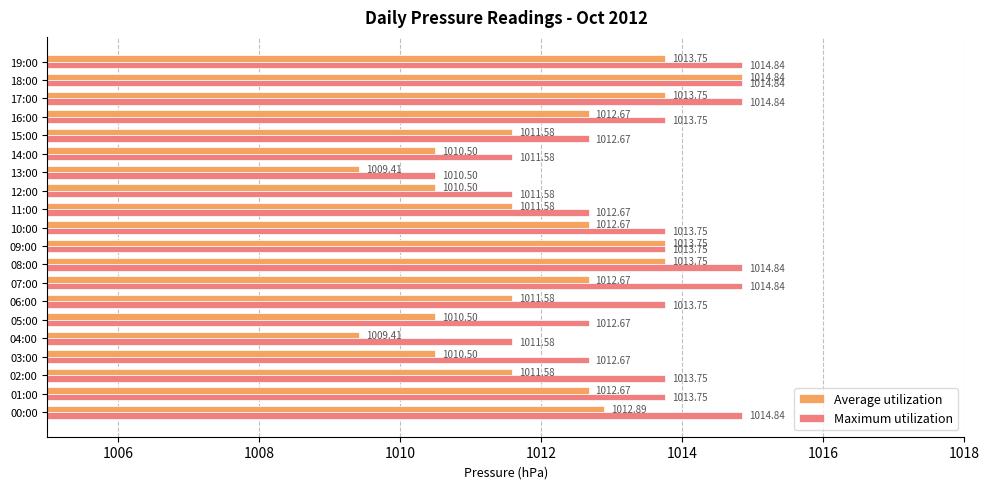

What is the spread (max minus min) of values at 14:00?

1.1